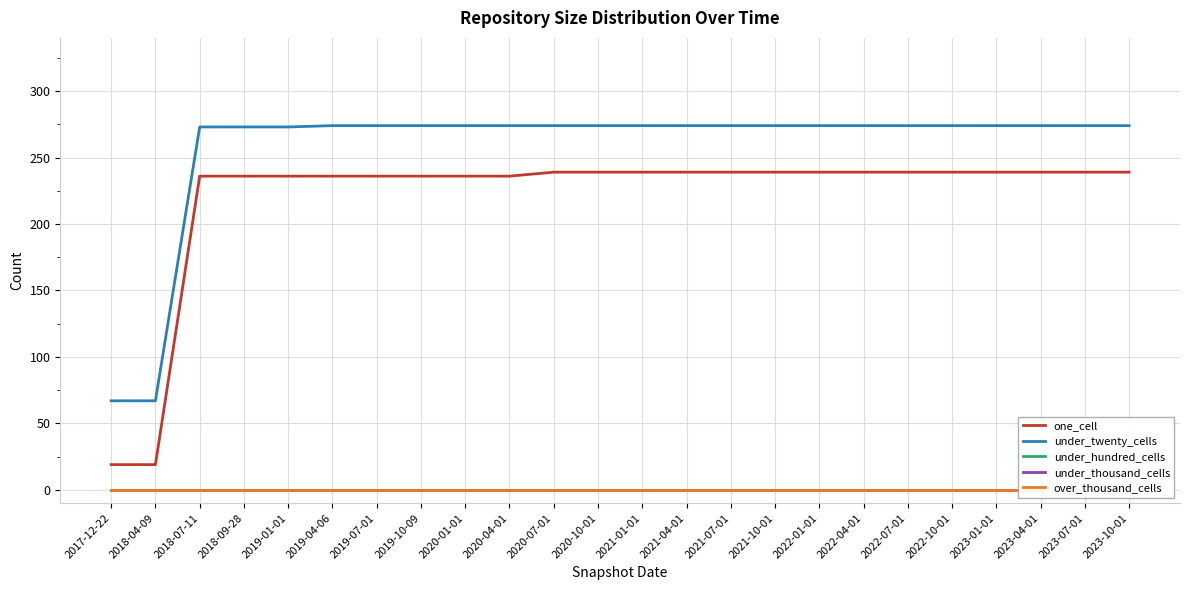

Reading left to right, extract all data points from this chart.

one_cell: 2017-12-22=19	2018-04-09=19	2018-07-11=236	2018-09-28=236	2019-01-01=236	2019-04-06=236	2019-07-01=236	2019-10-09=236	2020-01-01=236	2020-04-01=236	2020-07-01=239	2020-10-01=239	2021-01-01=239	2021-04-01=239	2021-07-01=239	2021-10-01=239	2022-01-01=239	2022-04-01=239	2022-07-01=239	2022-10-01=239	2023-01-01=239	2023-04-01=239	2023-07-01=239	2023-10-01=239
under_twenty_cells: 2017-12-22=67	2018-04-09=67	2018-07-11=273	2018-09-28=273	2019-01-01=273	2019-04-06=274	2019-07-01=274	2019-10-09=274	2020-01-01=274	2020-04-01=274	2020-07-01=274	2020-10-01=274	2021-01-01=274	2021-04-01=274	2021-07-01=274	2021-10-01=274	2022-01-01=274	2022-04-01=274	2022-07-01=274	2022-10-01=274	2023-01-01=274	2023-04-01=274	2023-07-01=274	2023-10-01=274
under_hundred_cells: 2017-12-22=0	2018-04-09=0	2018-07-11=0	2018-09-28=0	2019-01-01=0	2019-04-06=0	2019-07-01=0	2019-10-09=0	2020-01-01=0	2020-04-01=0	2020-07-01=0	2020-10-01=0	2021-01-01=0	2021-04-01=0	2021-07-01=0	2021-10-01=0	2022-01-01=0	2022-04-01=0	2022-07-01=0	2022-10-01=0	2023-01-01=0	2023-04-01=0	2023-07-01=0	2023-10-01=0
under_thousand_cells: 2017-12-22=0	2018-04-09=0	2018-07-11=0	2018-09-28=0	2019-01-01=0	2019-04-06=0	2019-07-01=0	2019-10-09=0	2020-01-01=0	2020-04-01=0	2020-07-01=0	2020-10-01=0	2021-01-01=0	2021-04-01=0	2021-07-01=0	2021-10-01=0	2022-01-01=0	2022-04-01=0	2022-07-01=0	2022-10-01=0	2023-01-01=0	2023-04-01=0	2023-07-01=0	2023-10-01=0
over_thousand_cells: 2017-12-22=0	2018-04-09=0	2018-07-11=0	2018-09-28=0	2019-01-01=0	2019-04-06=0	2019-07-01=0	2019-10-09=0	2020-01-01=0	2020-04-01=0	2020-07-01=0	2020-10-01=0	2021-01-01=0	2021-04-01=0	2021-07-01=0	2021-10-01=0	2022-01-01=0	2022-04-01=0	2022-07-01=0	2022-10-01=0	2023-01-01=0	2023-04-01=0	2023-07-01=0	2023-10-01=0